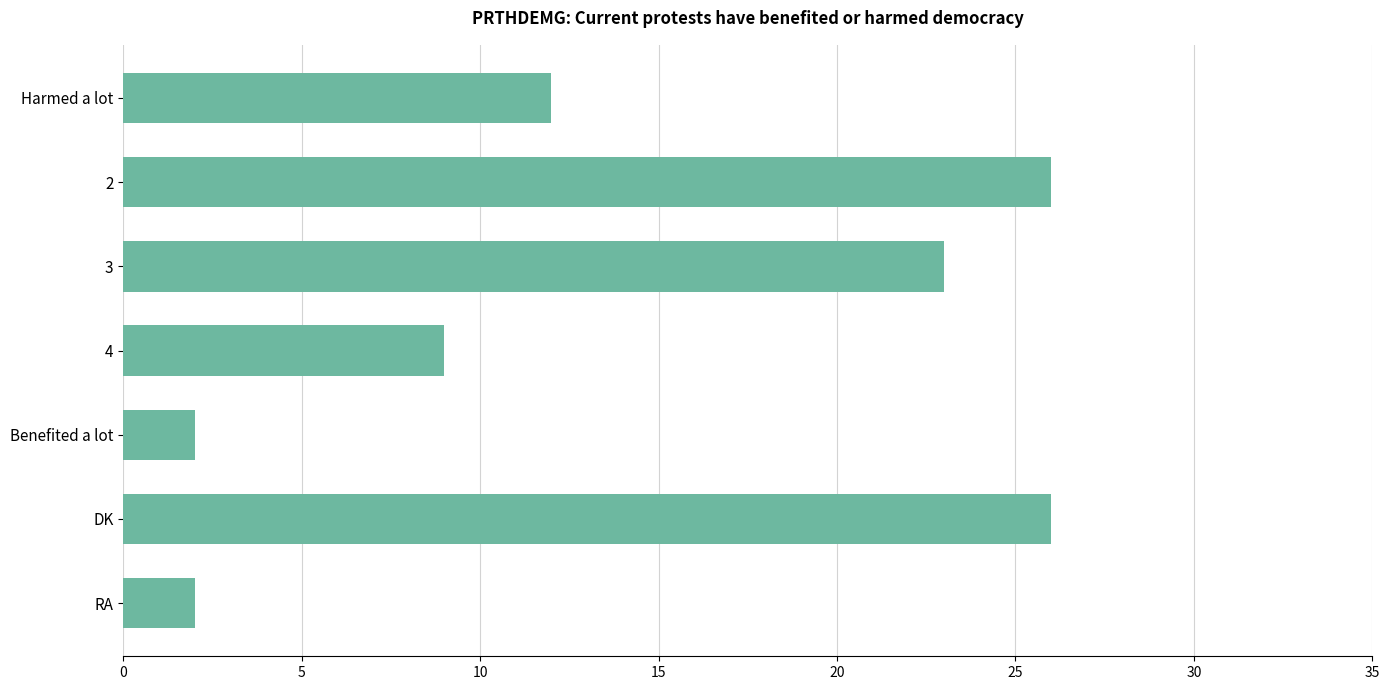

Count the number of categories in the chart.

7